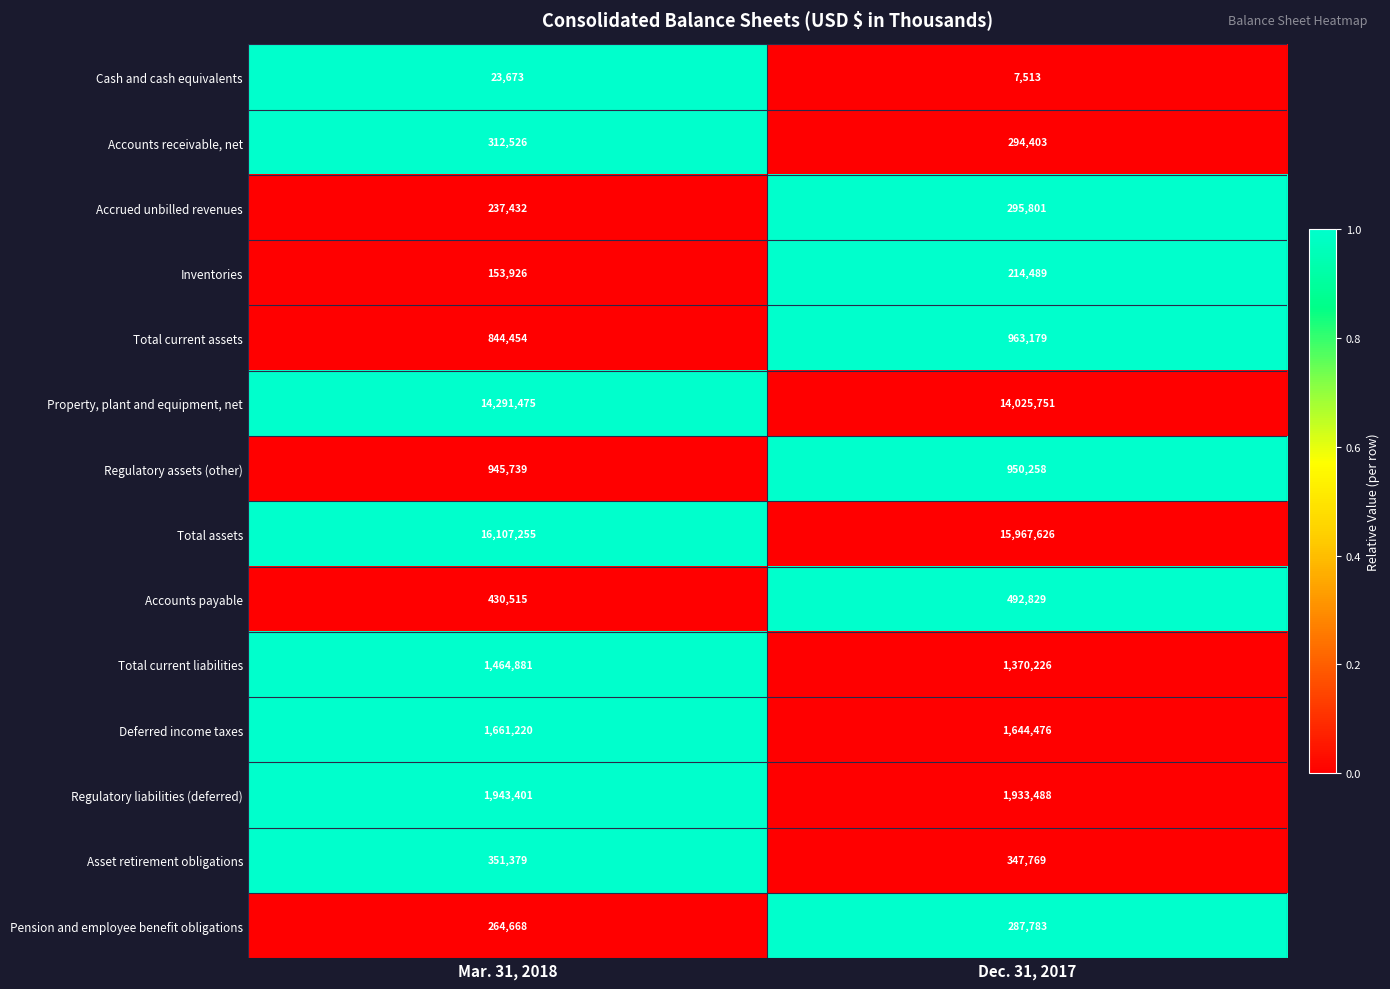

The value of Regulatory liabilities (deferred) at Dec. 31, 2017 is 3306045. True or false?

False